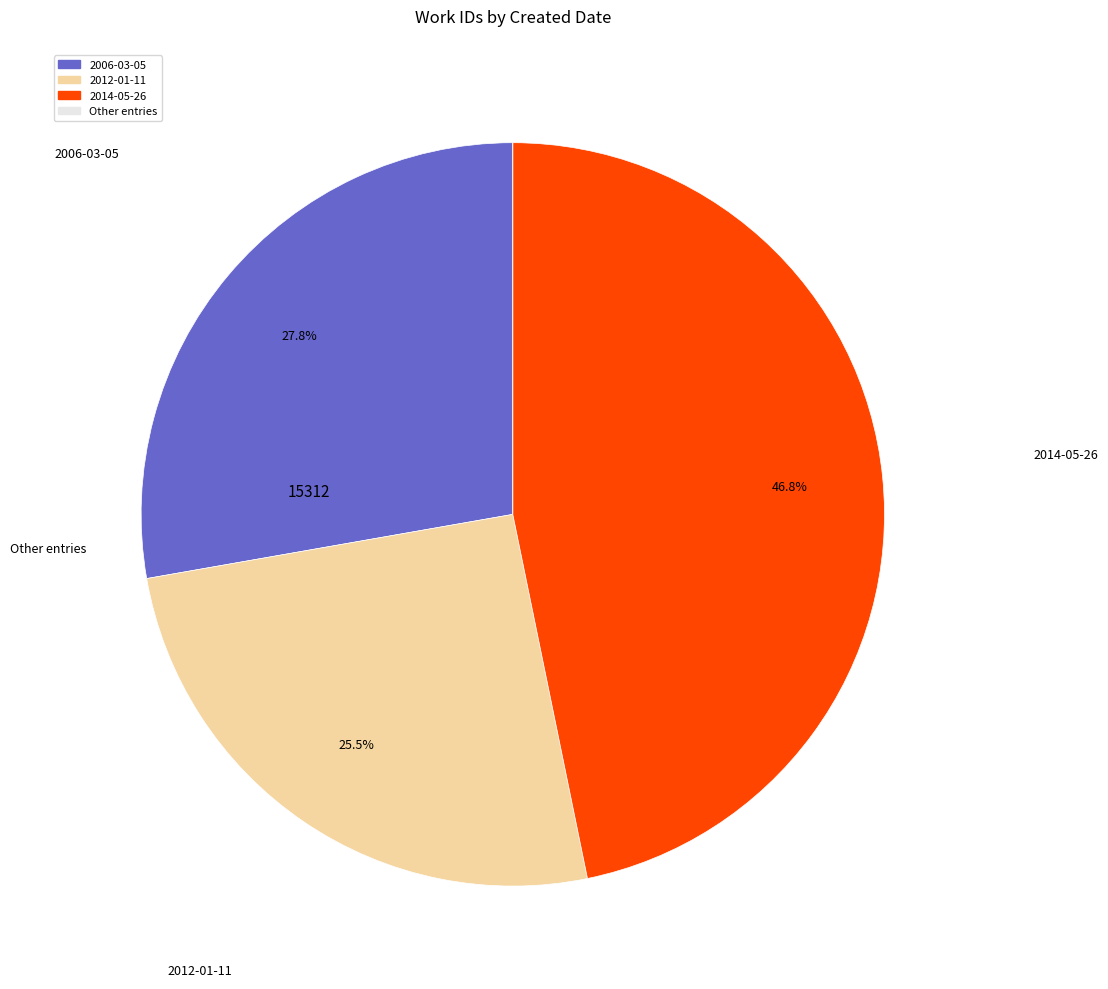

Is there a majority slice in this chart?

No